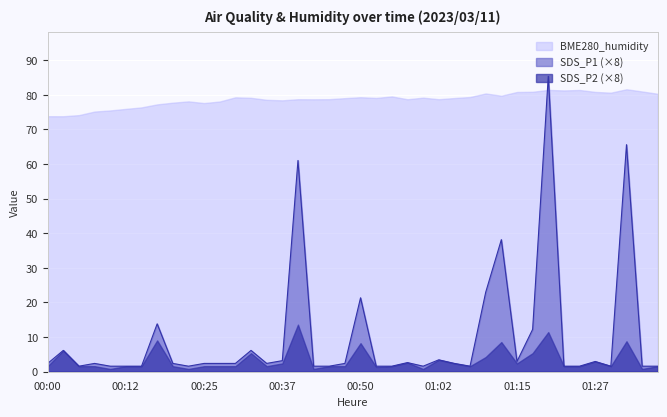

Which series ends up on top after the final intersection of SDS_P1 (×8) and BME280_humidity?

BME280_humidity